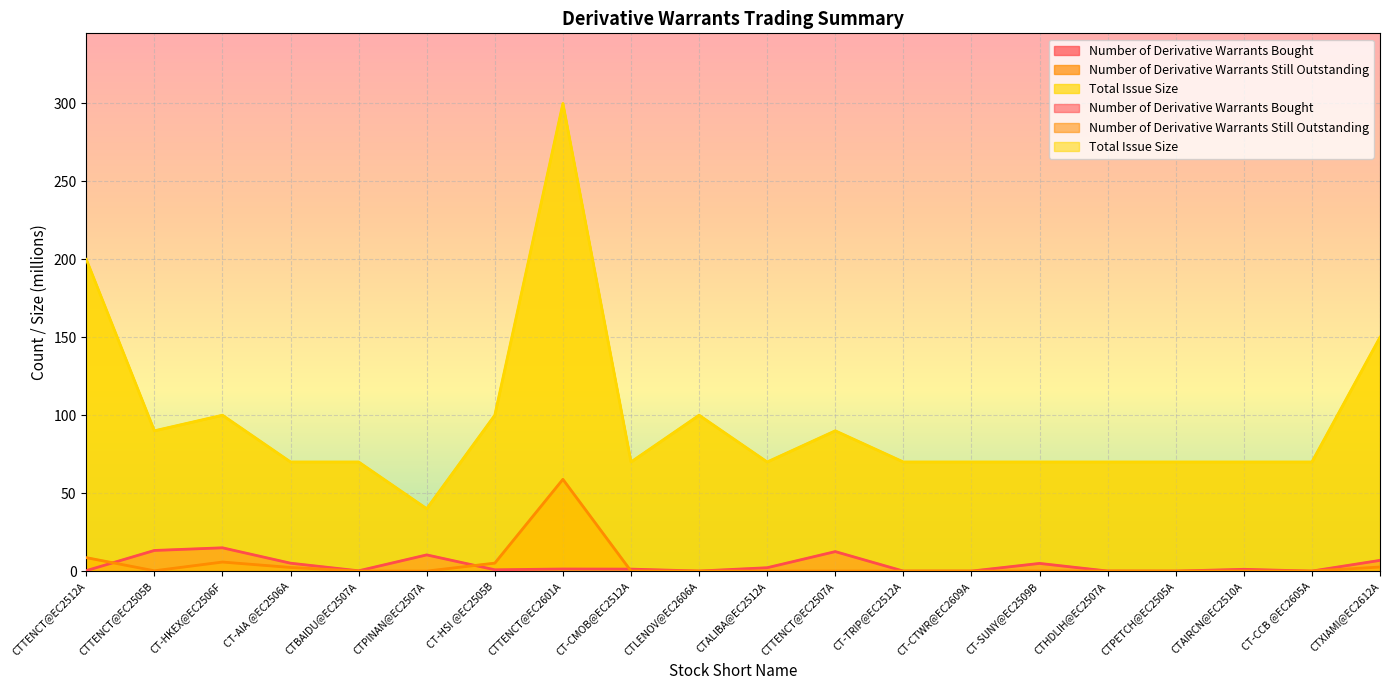

At which label is Number of Derivative Warrants Bought closest to 7?

CTXIAMI@EC2612A